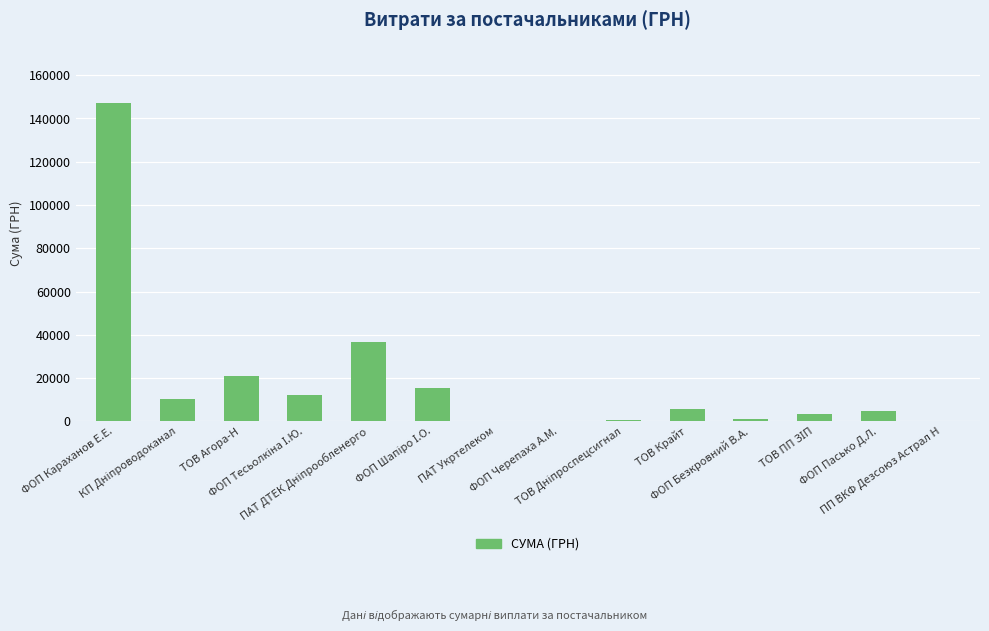

What value does the data have at ПАТ Укртелеком?

288.8